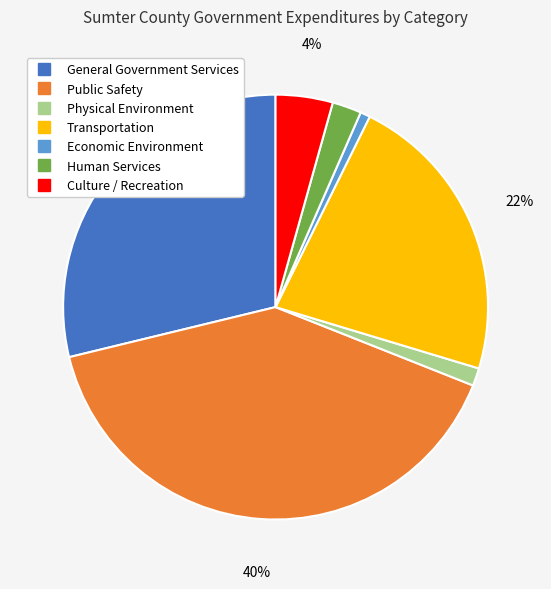

To the nearest percent, what portion does Physical Environment represent?

1%